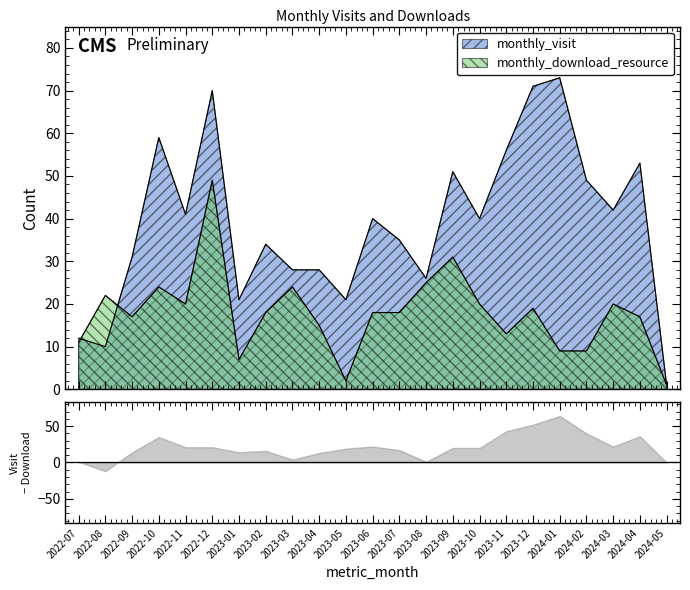

Which series has the widest spread of values?

monthly_visit